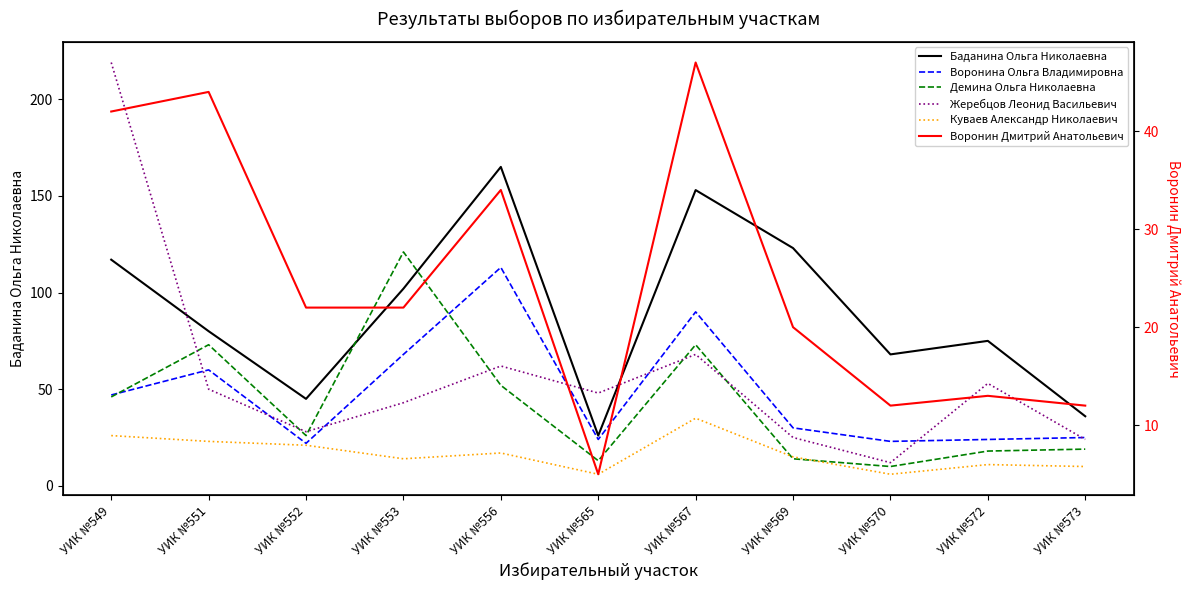

At which category is the sum across all series the highest?

УИК №549